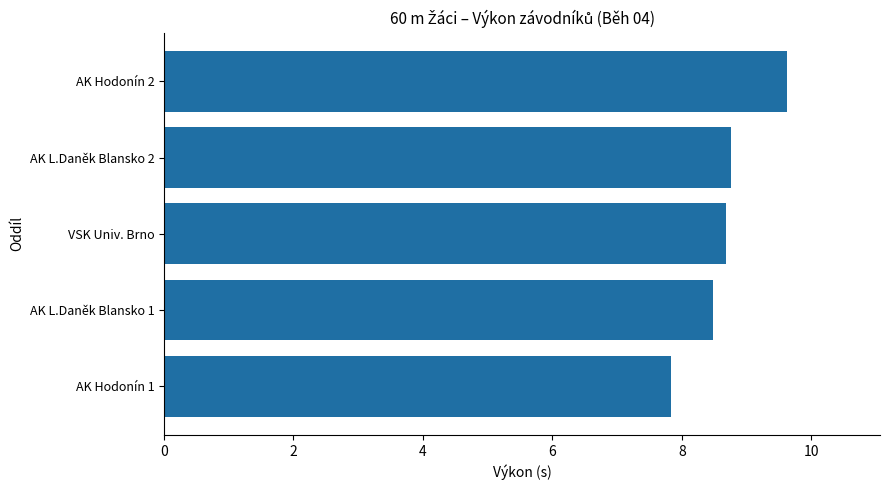

Which label corresponds to the largest value in the chart?

AK Hodonín 2